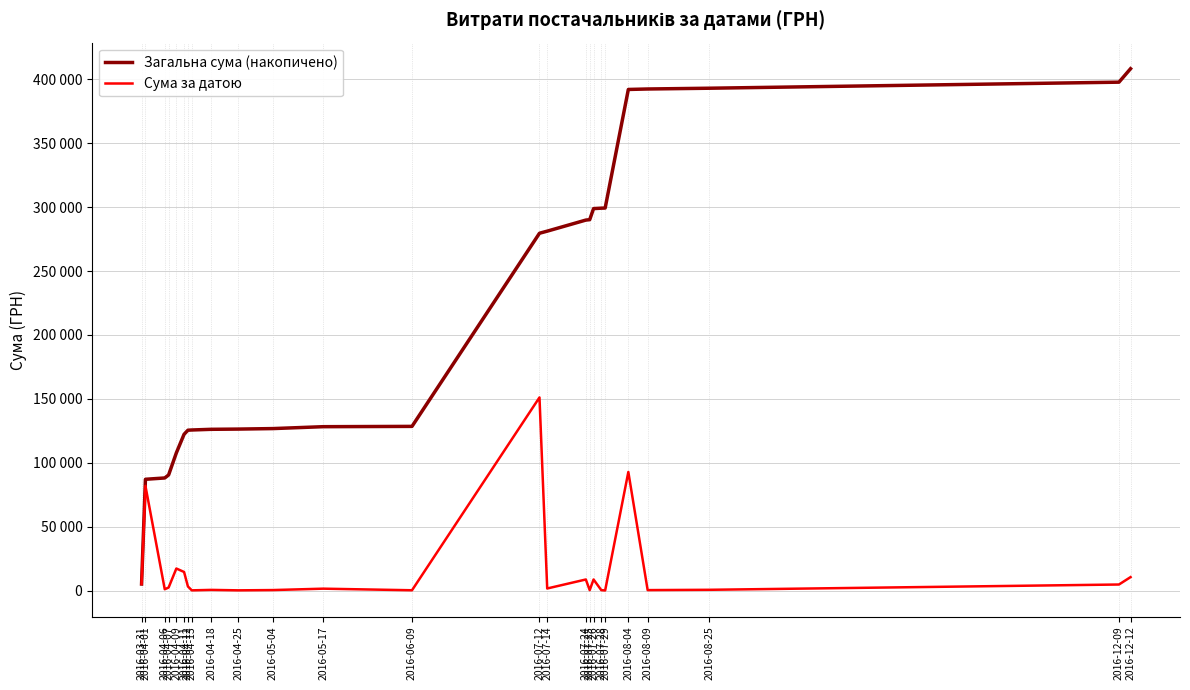

What is the difference between the Загальна сума (накопичено) values at 2016-08-25 and 2016-12-12?

15268.0